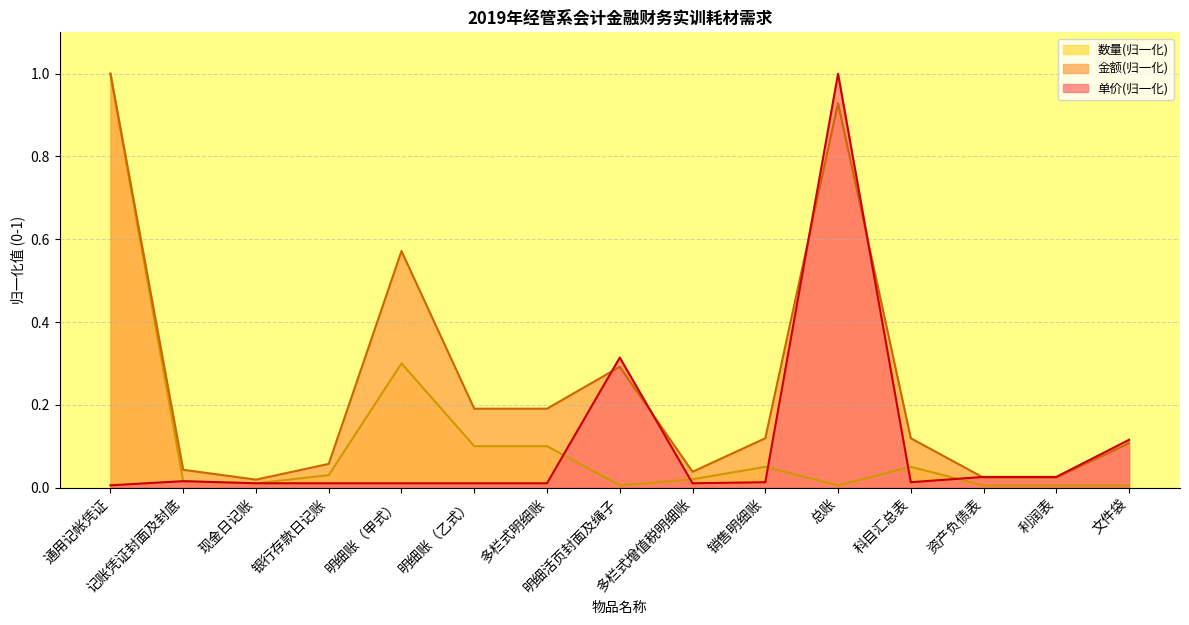

True or false: 金额 has a value of 0.1 at 科目汇总表.

True